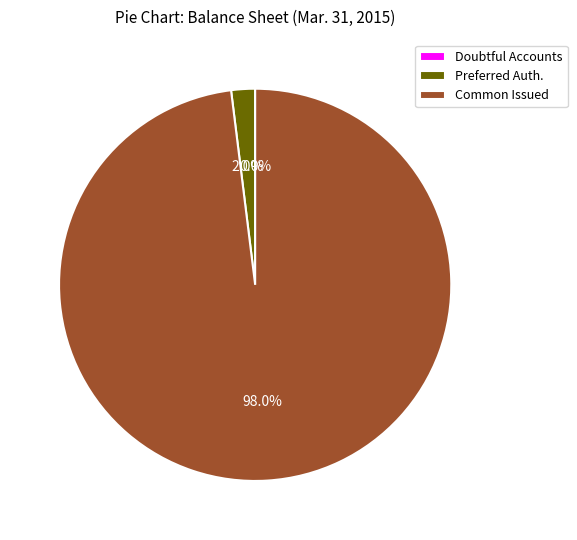

What percentage is NOT represented by Preferred Auth.?

98.0%